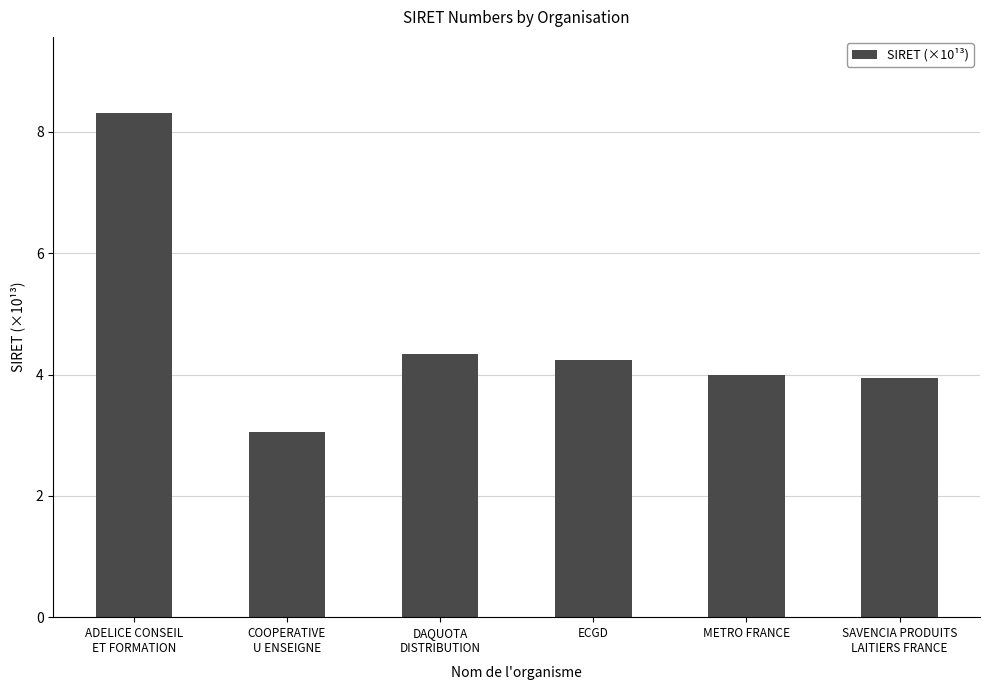

How many series are shown in this chart?

1